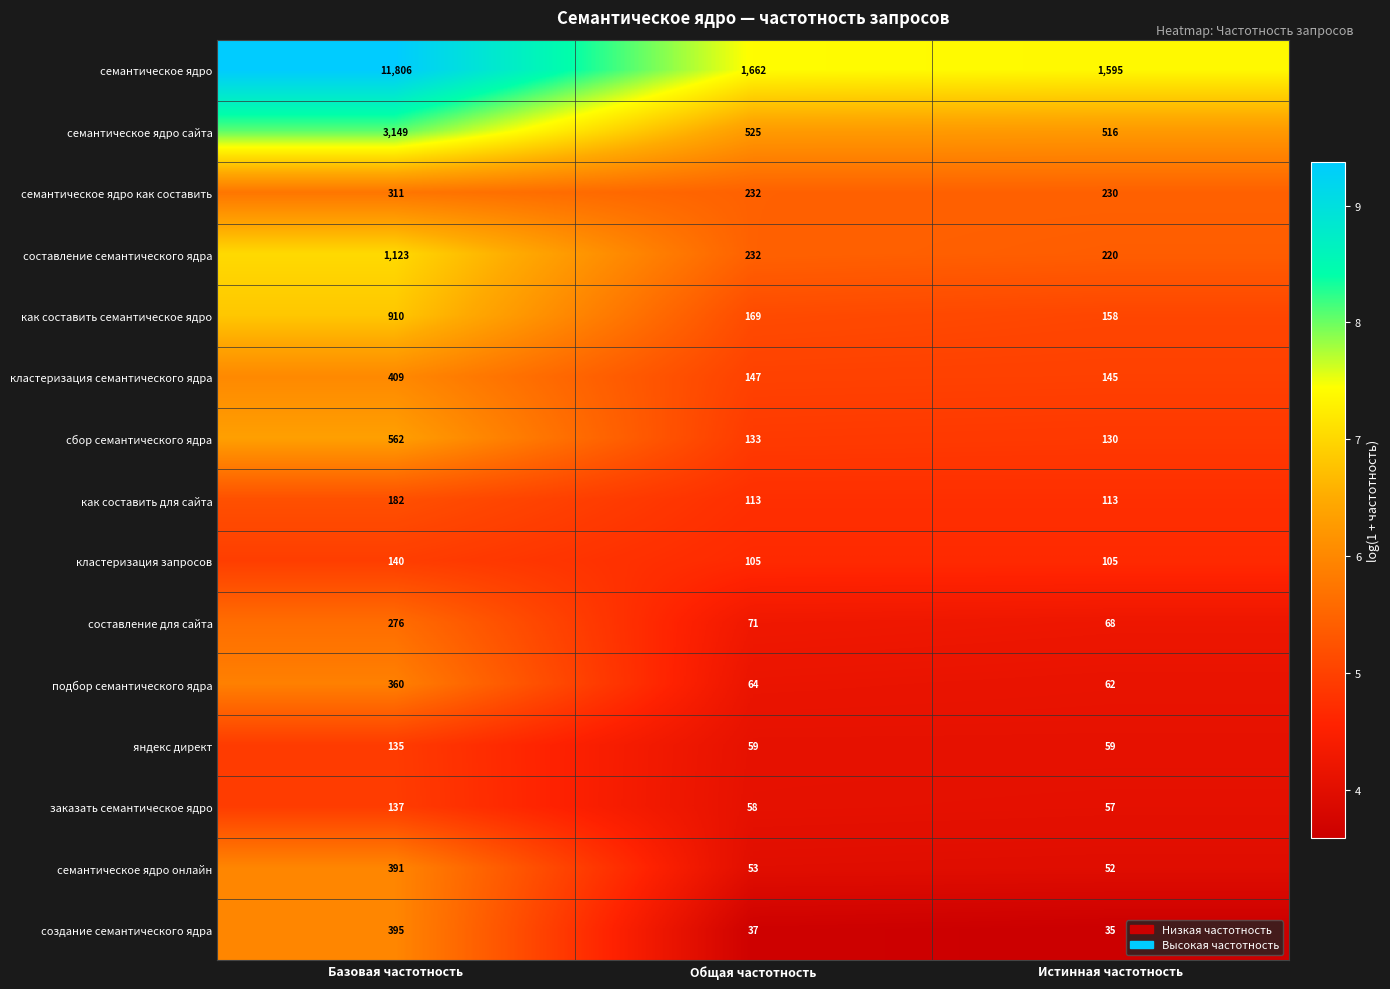

True or false: заказать семантическое ядро has a value of 57 at Истинная частотность.

True